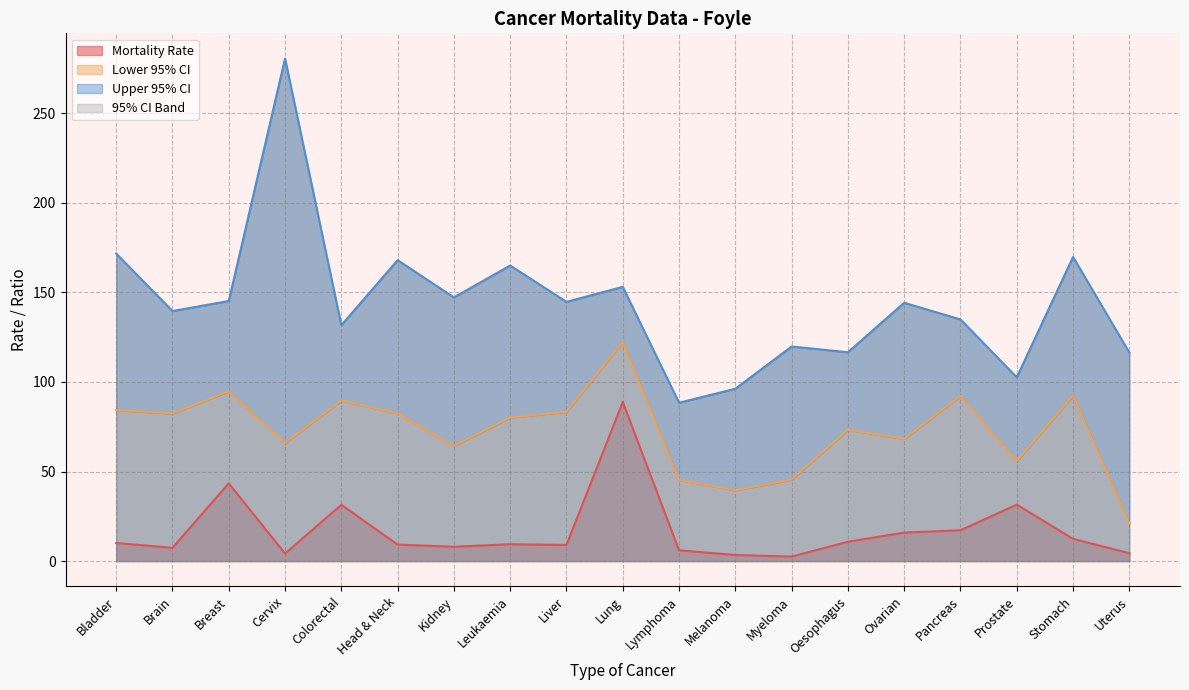

What is the value of the Lower 95% CI point at the 1st from the left?

84.3